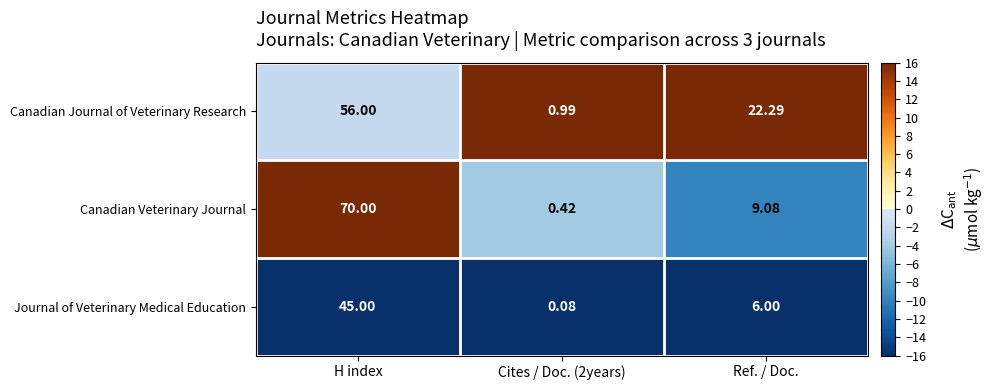

Rank the series by their maximum value, from highest to lowest.

Canadian Veterinary Journal, Canadian Journal of Veterinary Research, Journal of Veterinary Medical Education